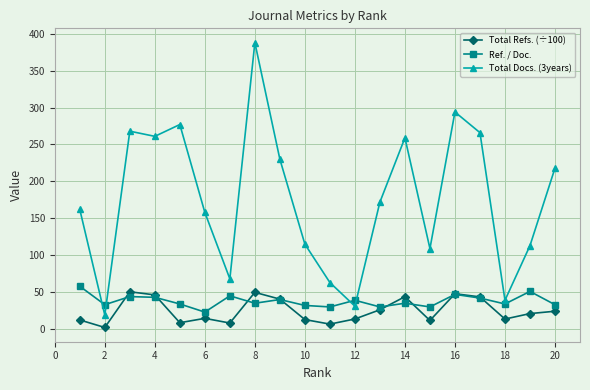

True or false: Total Refs. (÷100) has more than 0 points higher than both neighbors.

True